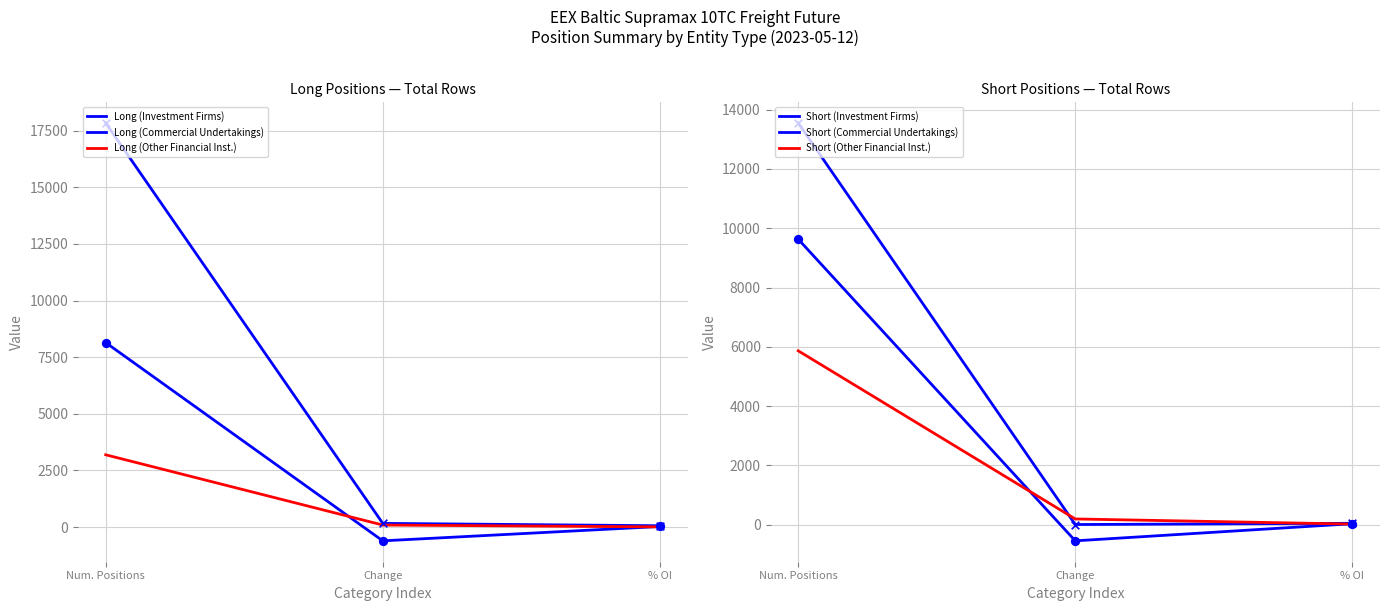

Which series has the widest spread of Y values?

Long (Commercial Undertakings)